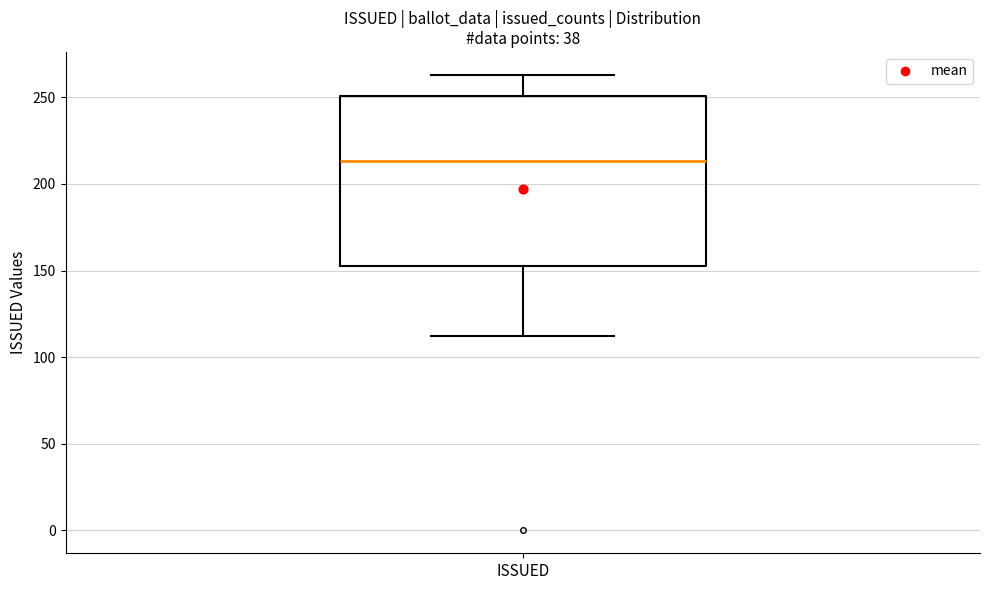

Transcribe this box plot: give where the median line is, the range the box spans, and where the two whiskers end, as read against the y-axis. The values are not printed on the chart, so give them approximately, as read against the axis.

median 215, box 155 to 250, whiskers 110 to 265